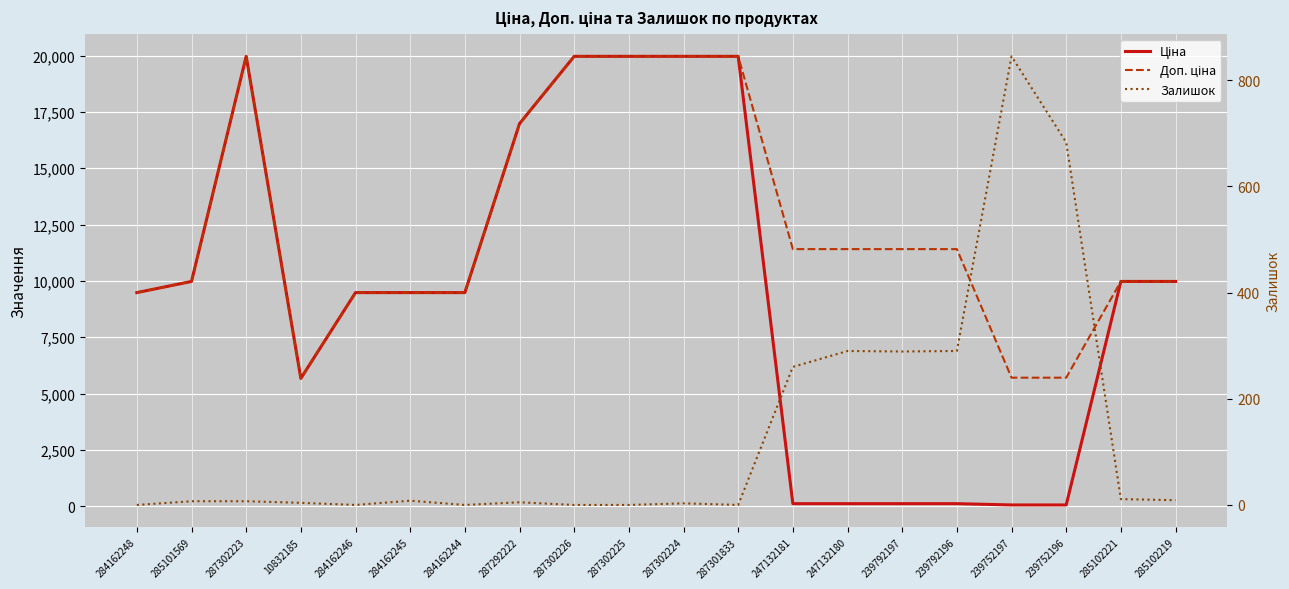

Between which two adjacent categories do Залишок and Ціна first intersect?

287301833 and 247132181